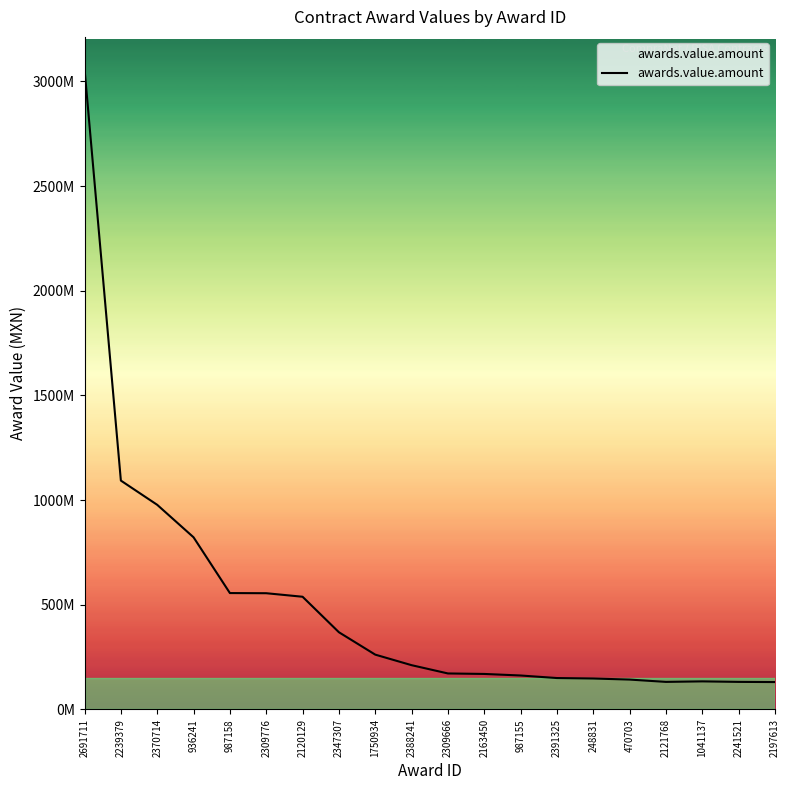

Is this an area chart (filled region under the line)?

Yes